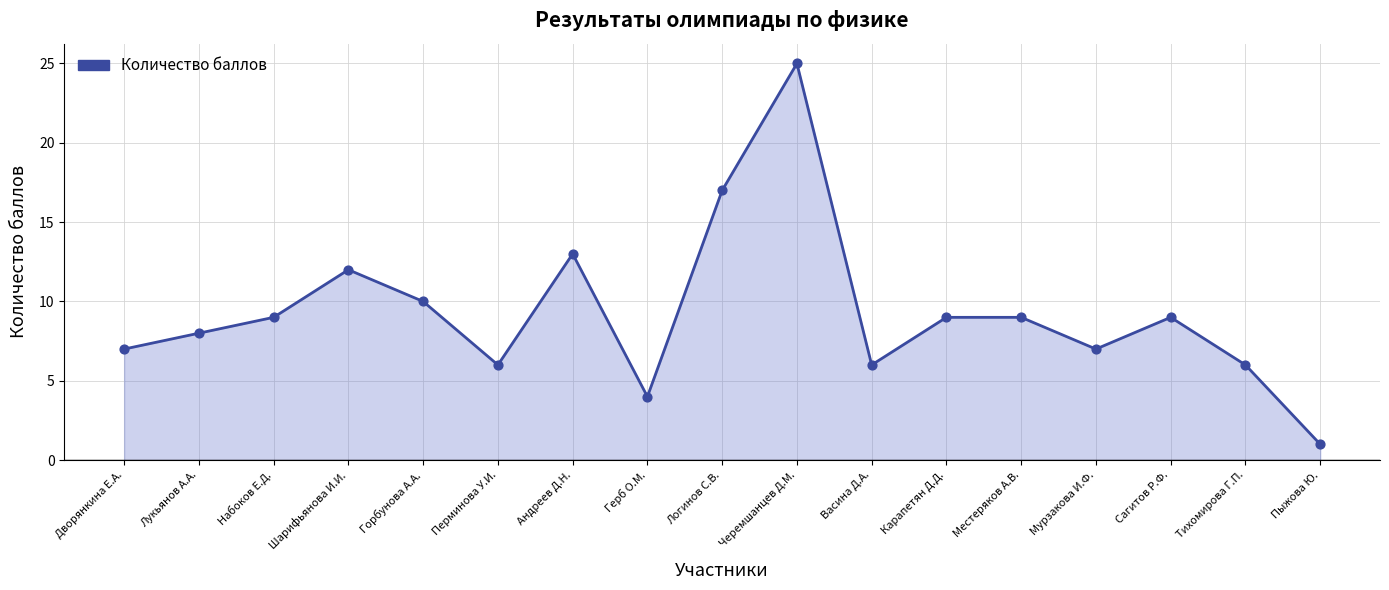

What is the ratio of the value at Тихомирова Г.П. to the value at Герб О.М.?

1.5